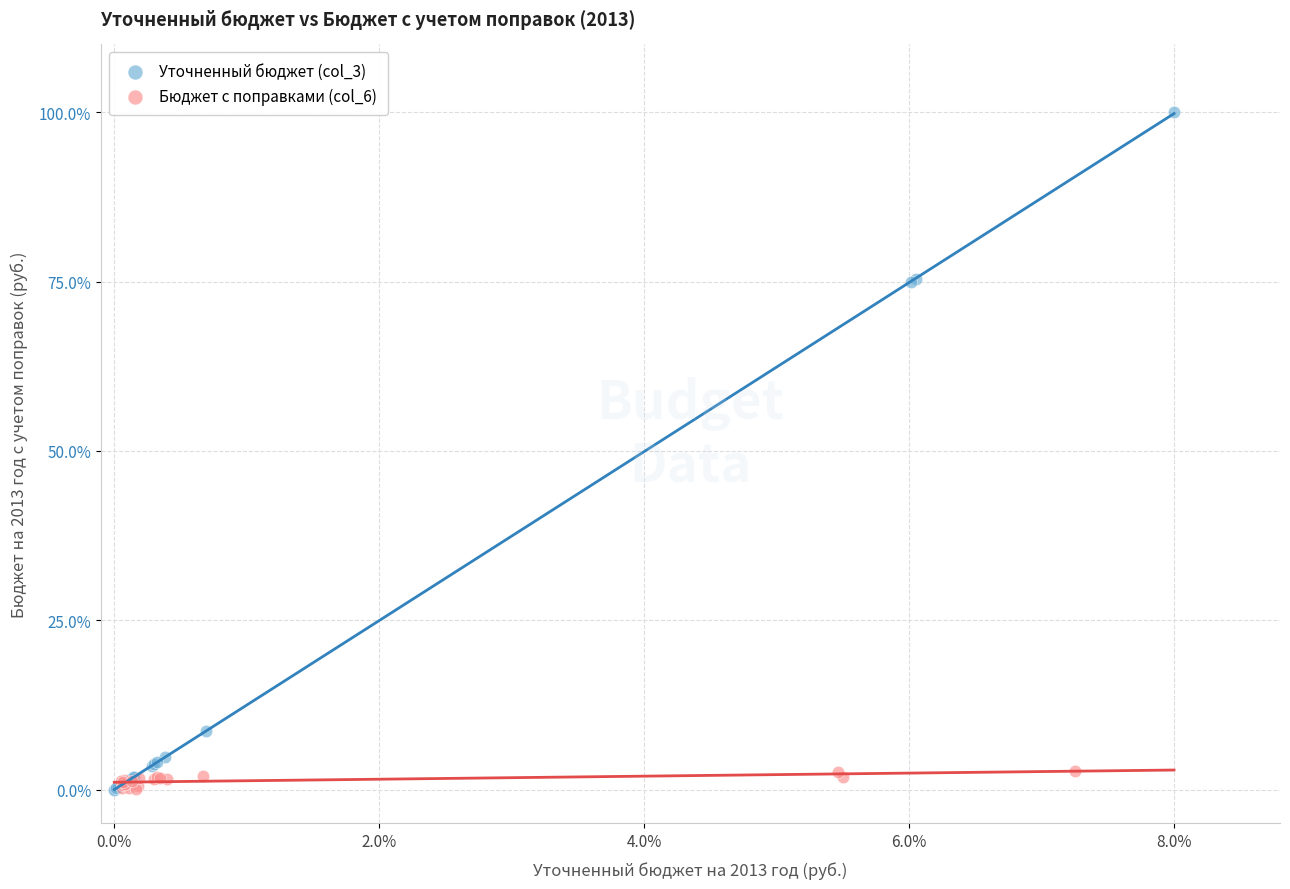

Which series has the largest Y range (max minus min)?

Уточненный бюджет (col_3)